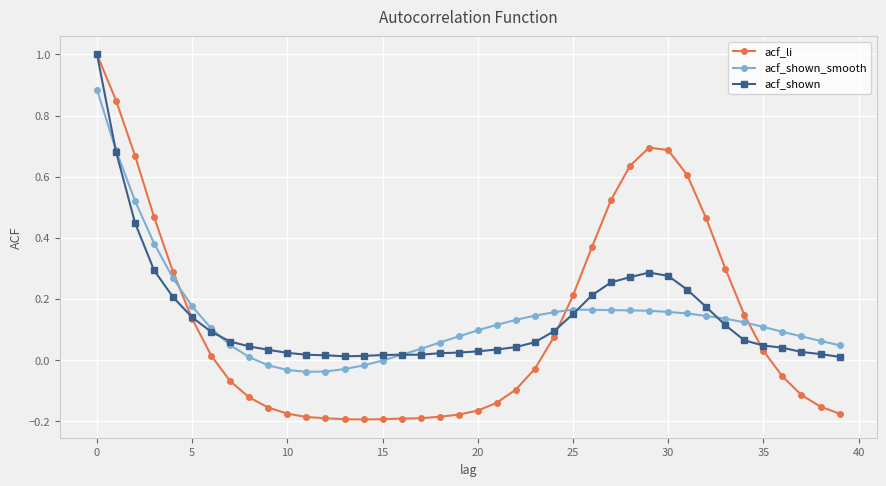

What is the maximum value shown in the chart?

1.0